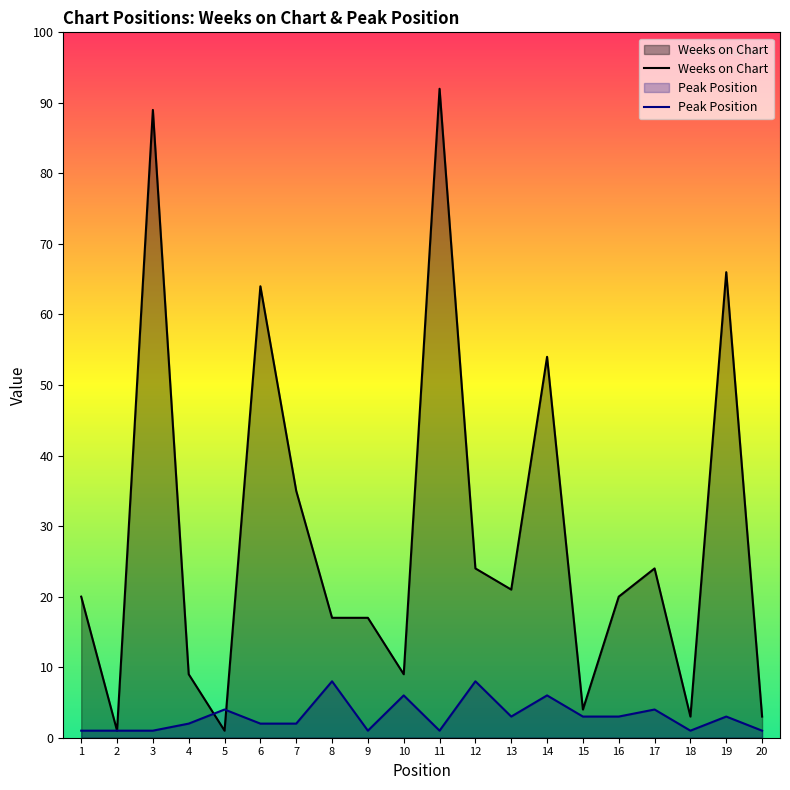

At which label is Peak Position closest to 4?

5